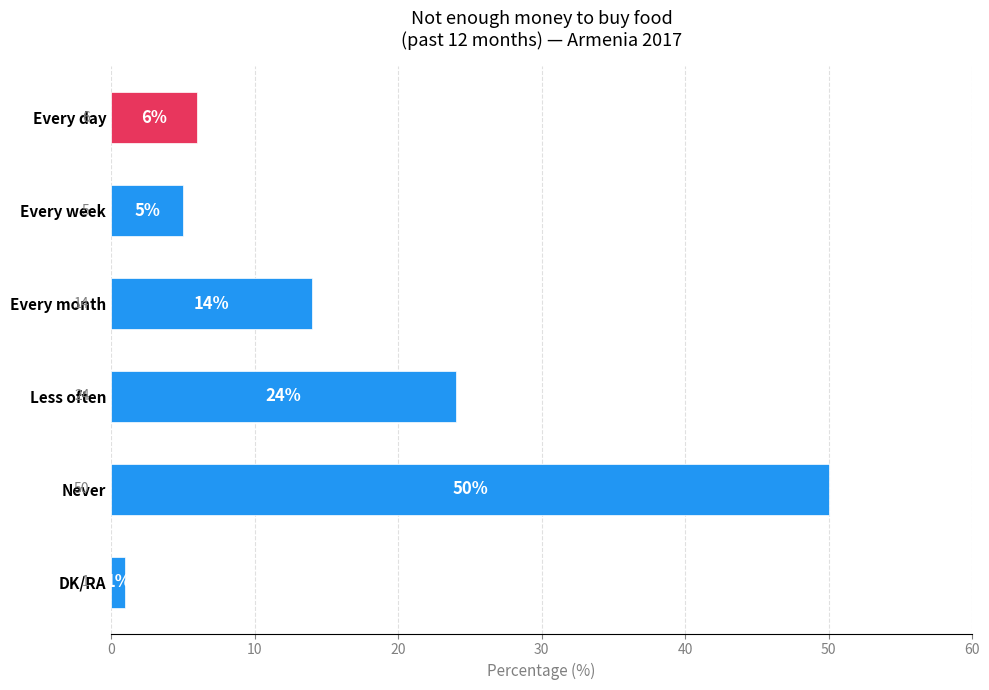

Where is the data nearest to the value 25?

Less often